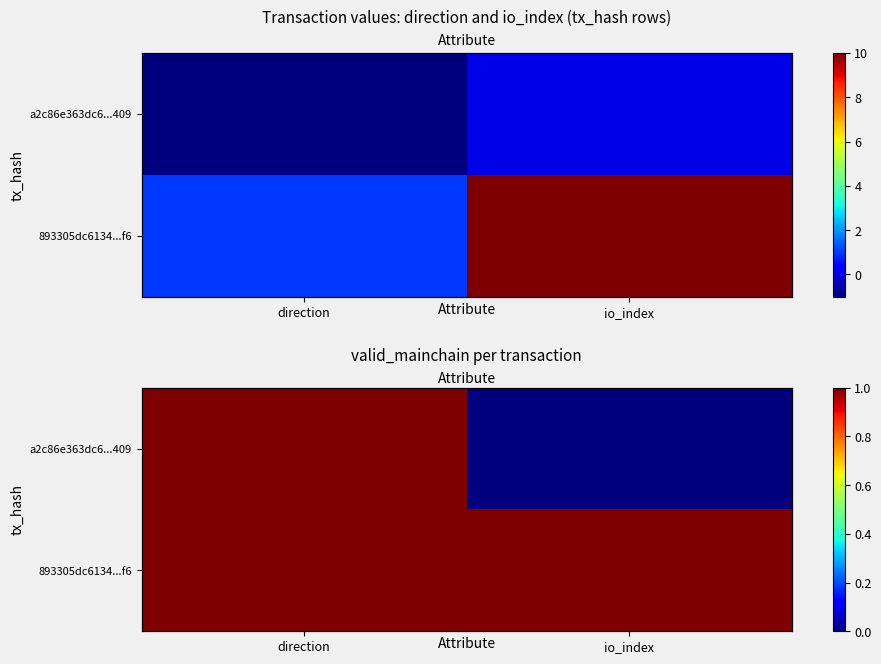

Is the value of 893305dc6134...f6 at direction greater than the value of a2c86e363dc6...409 at io_index?

Yes